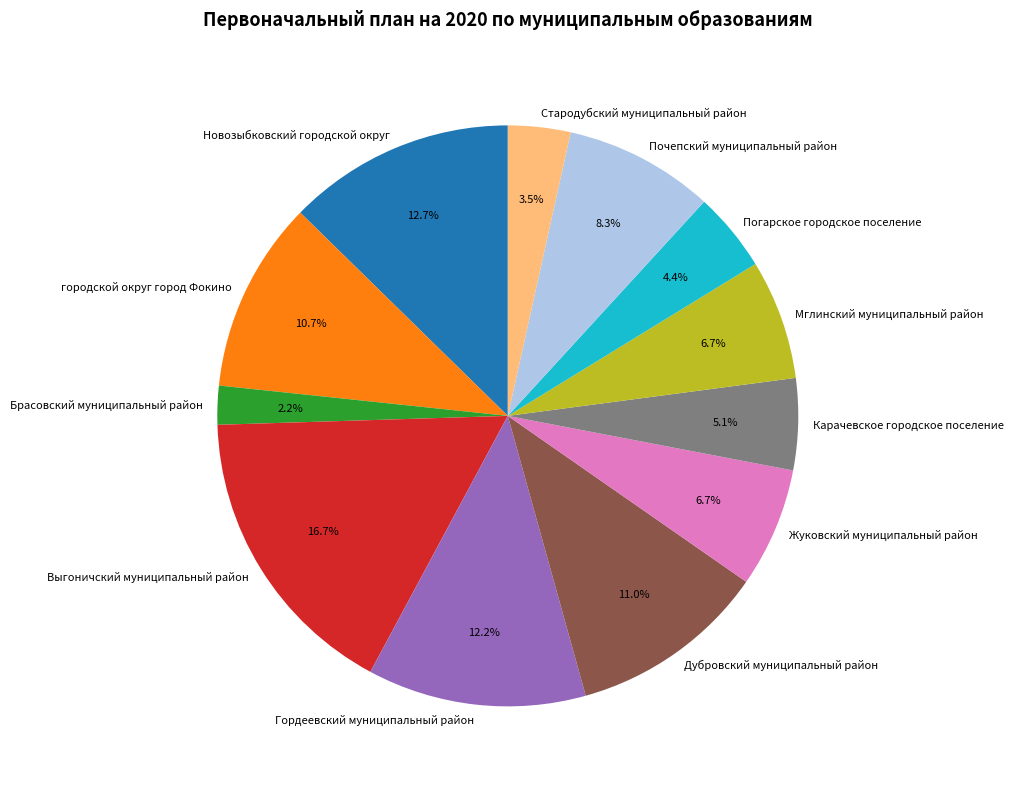

Which category has the smallest portion of the pie?

Брасовский муниципальный район